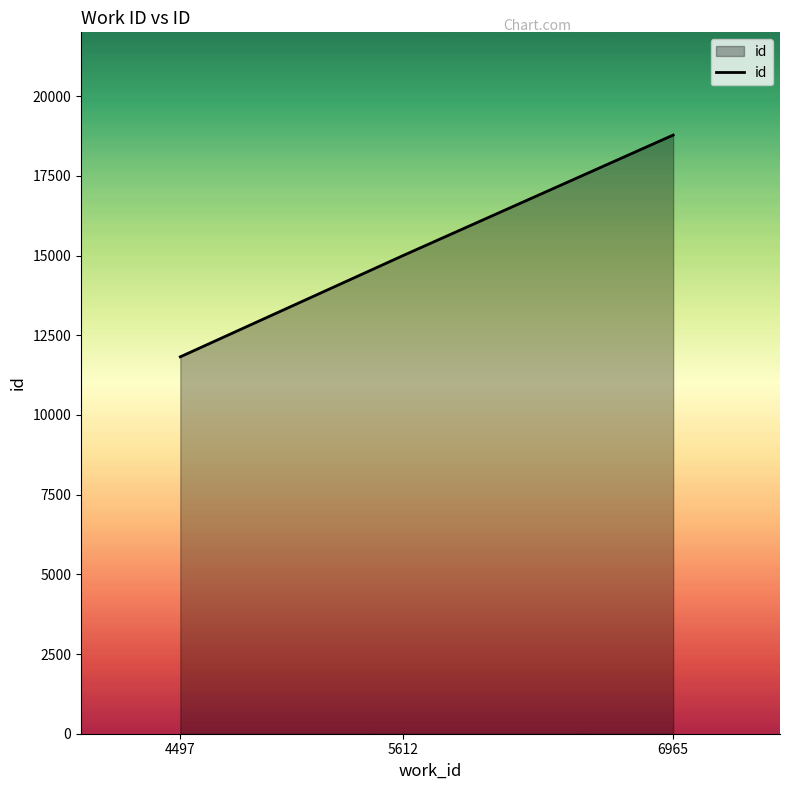

Is it true that the value at 6965 is 10486?

False